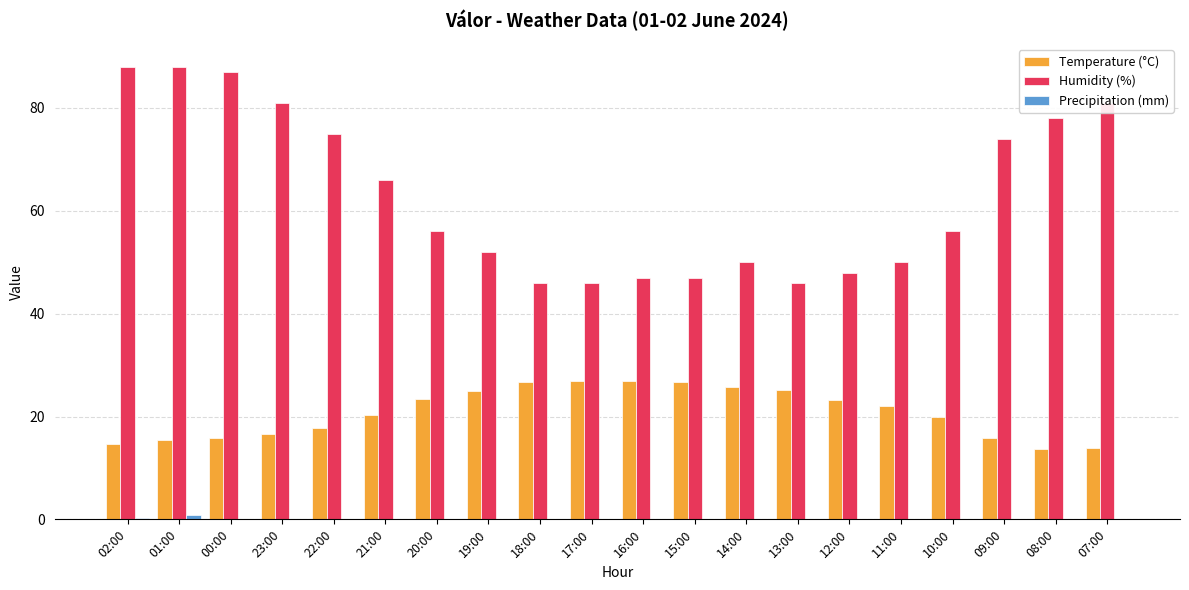

What is the sum of all Humidity (%) values?

1262.0